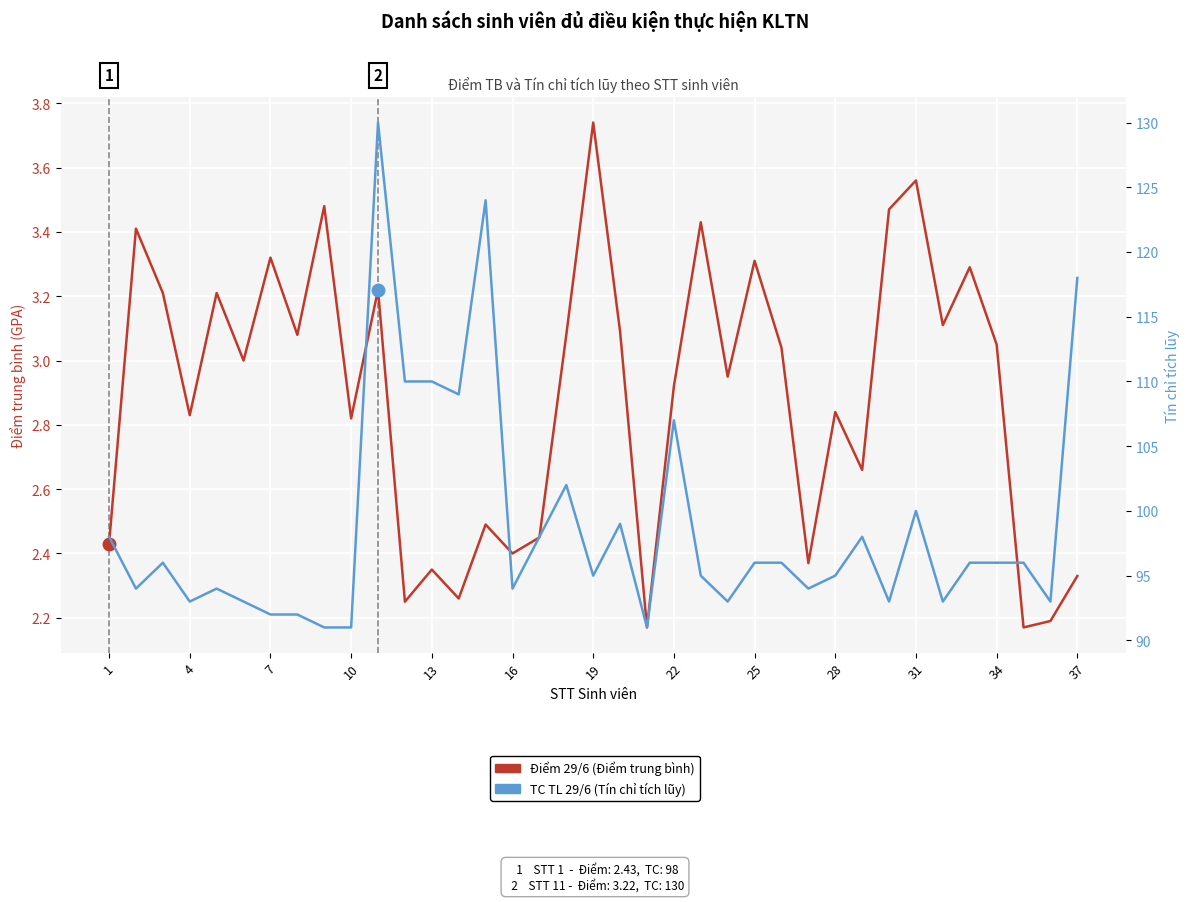

What is the difference between the maximum and minimum values in the Điểm 29/6 (Điểm trung bình) series?

1.6